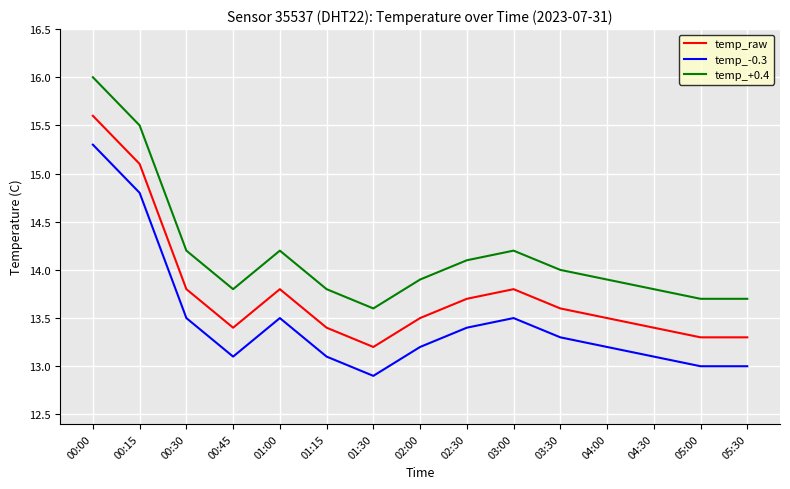

What position from the right is 02:00?

8